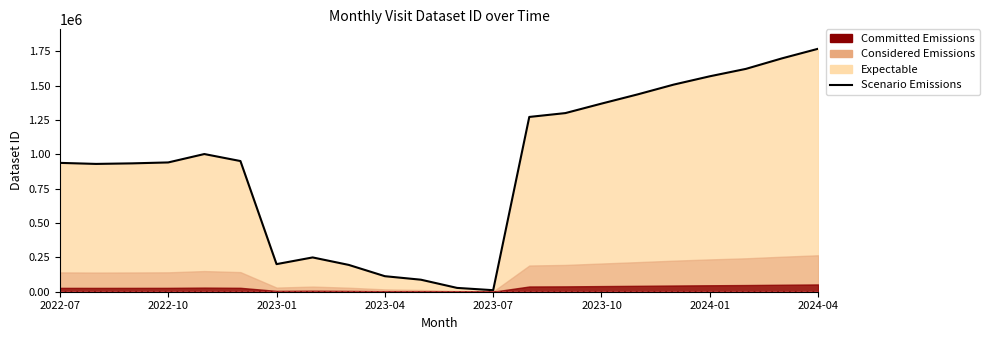

Reading left to right, list all the values displayed in this chart.

937553	929999	933999	940745	1001810	950875	200799	249518	195103	112997	87407	27765	11157	1271807	1299816	1368772	1435795	1507119	1567606	1621525	1698129	1767840